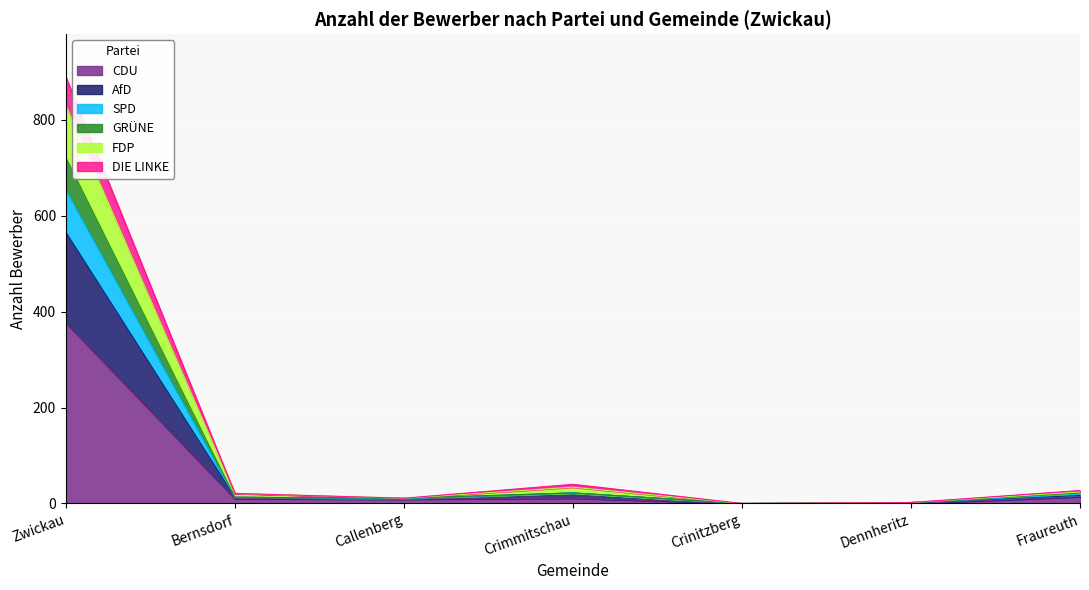

Is the value of GRÜNE at Fraureuth greater than the value of DIE LINKE at Crimmitschau?

No